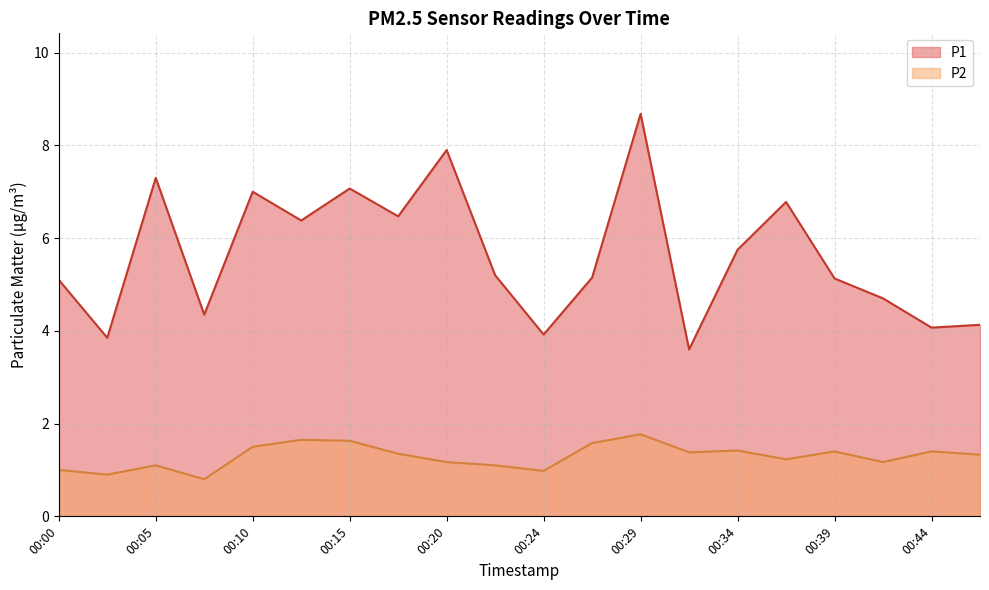

Rank the series by their maximum value, from lowest to highest.

P2, P1